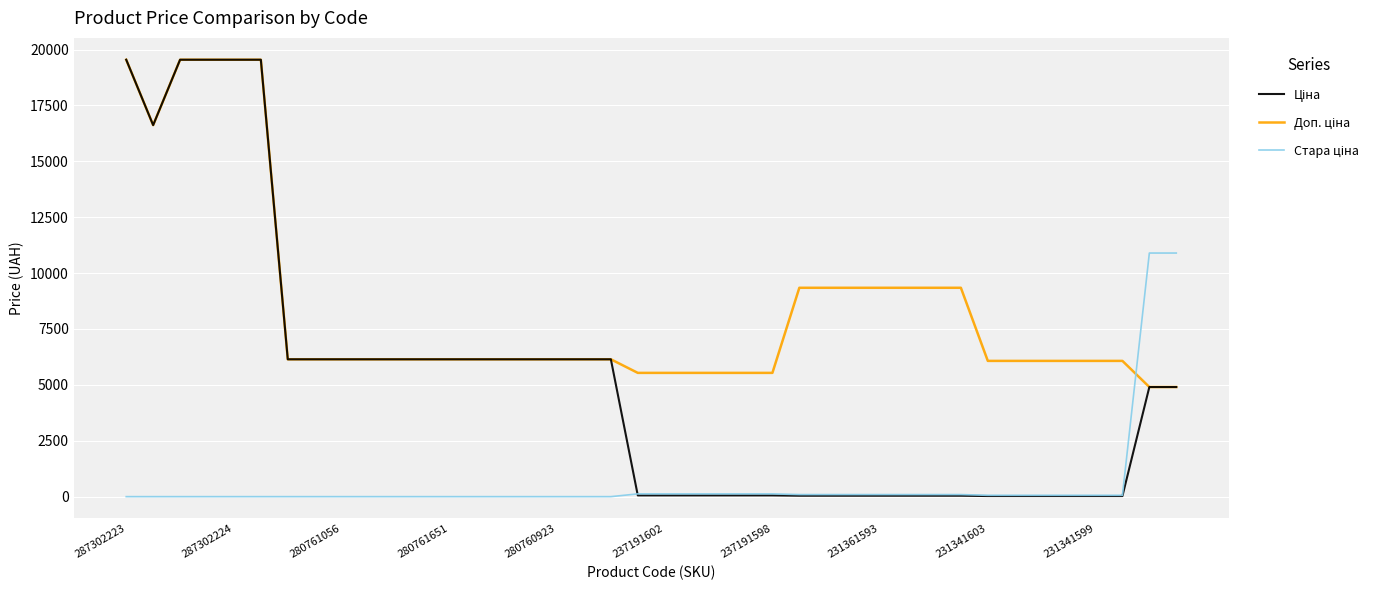

Count the number of categories in the chart.

40